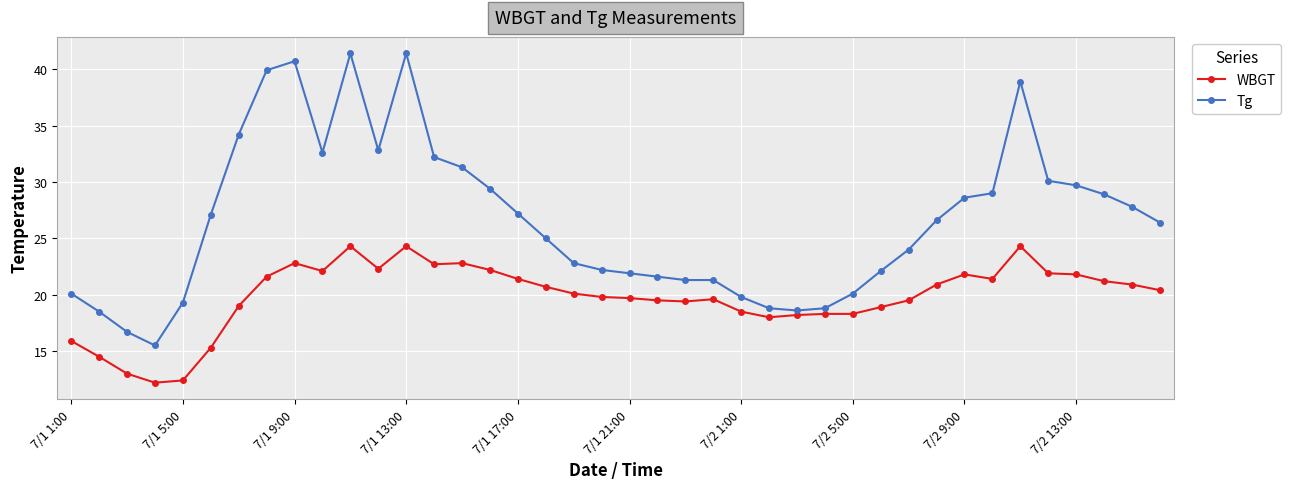

True or false: WBGT has more than 2 points higher than both neighbors.

True